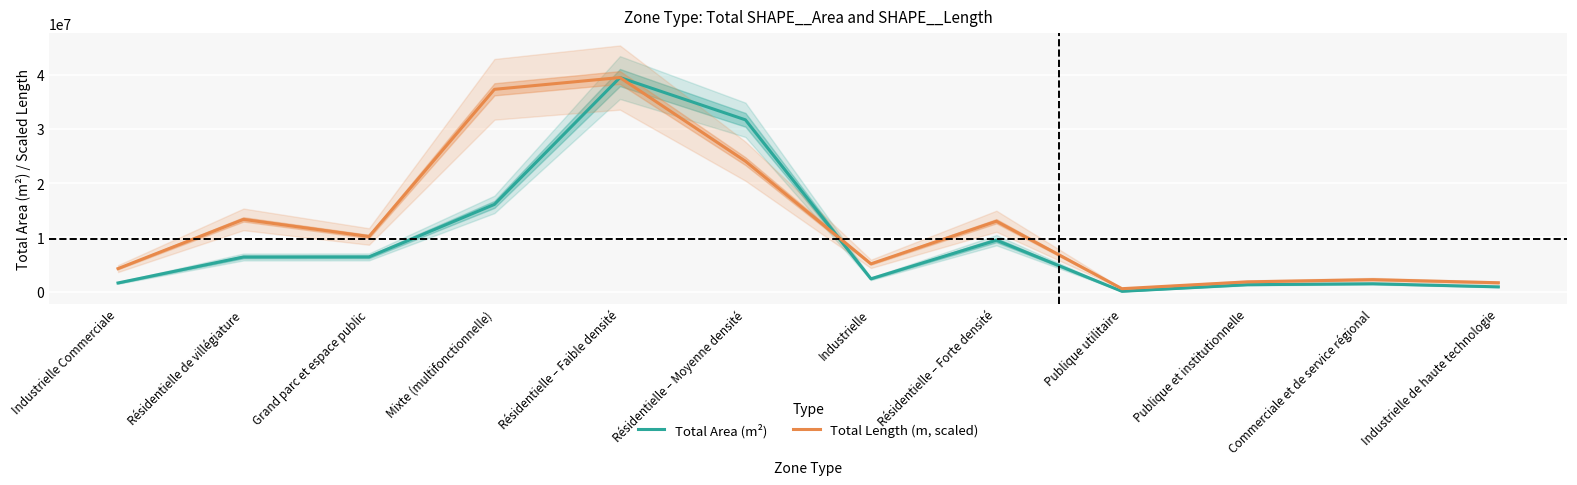

How many data points does each series have?

12